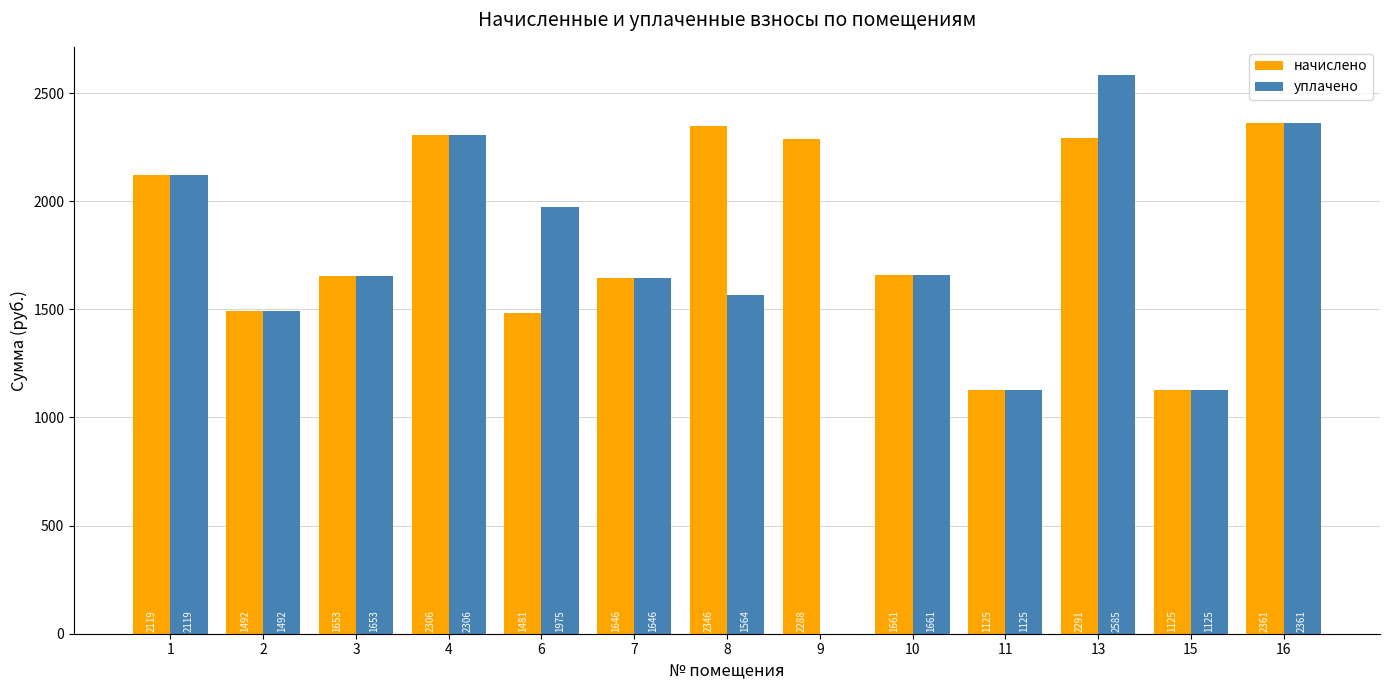

How many values in the уплачено series exceed 1653?

7